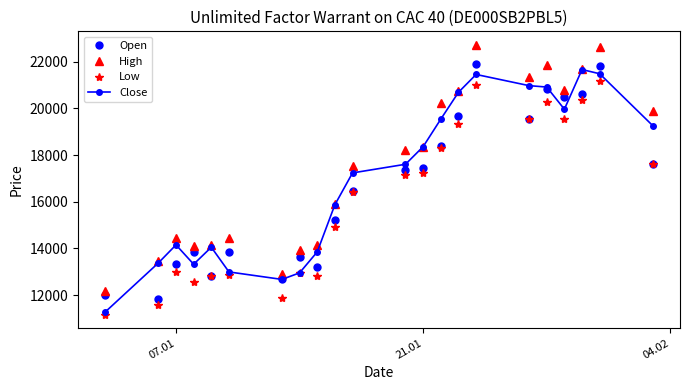

Rank the series by their maximum value, from highest to lowest.

High, Open, Close, Low